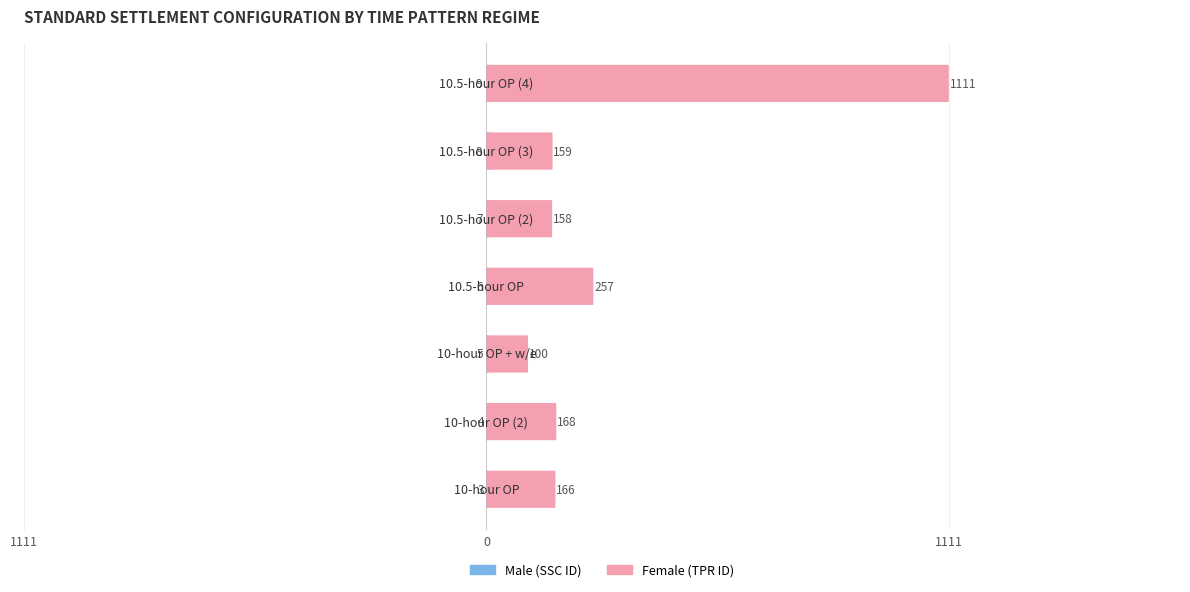

Does the chart contain any negative values?

Yes